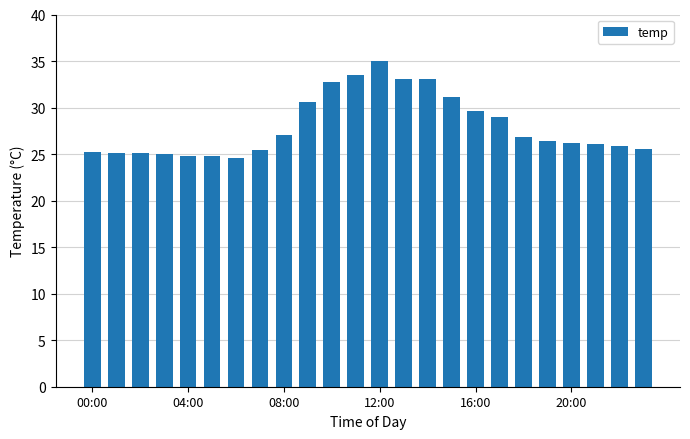

What is the value of the 1st bar from the left?

25.2